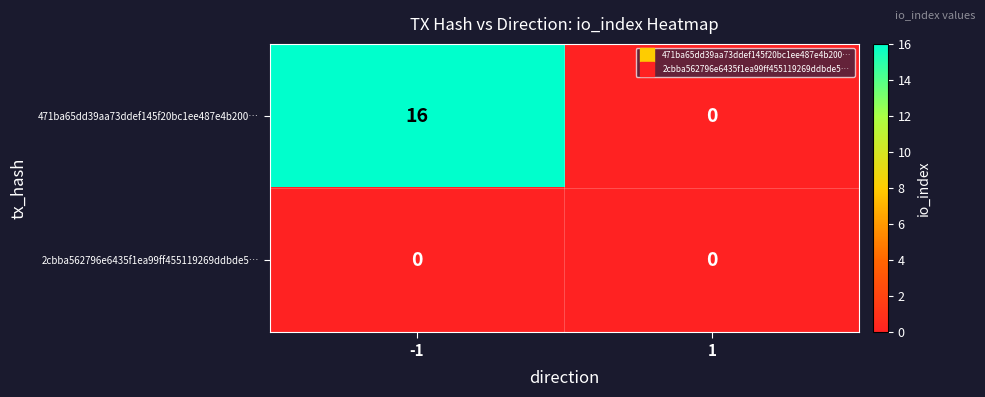

What is the greatest value displayed?

16